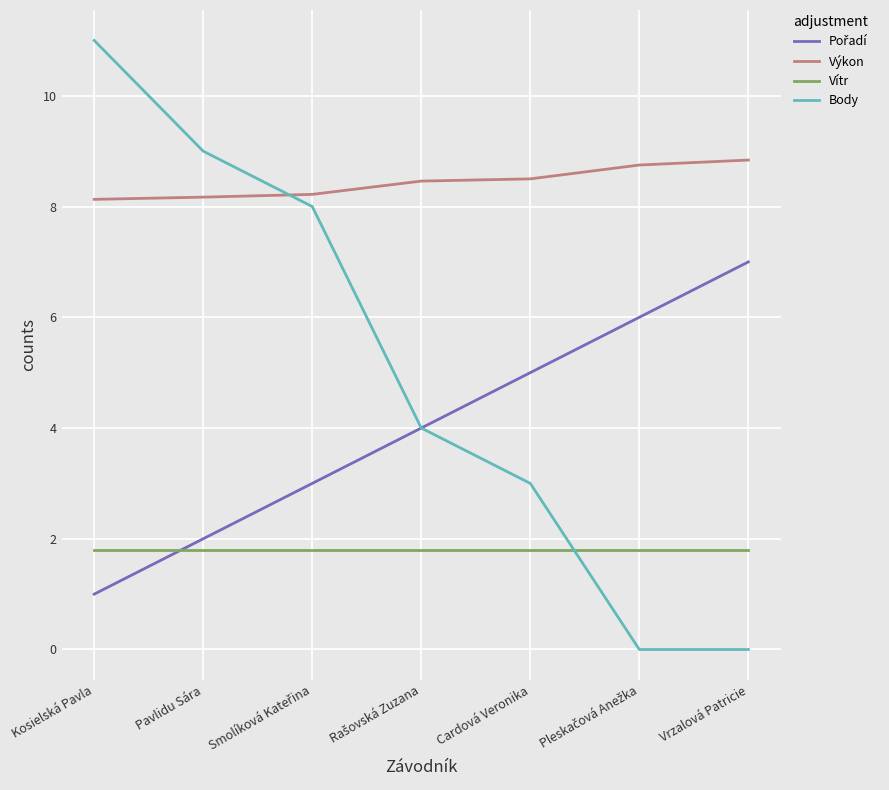

What is the highest value of the Body series?

11.0